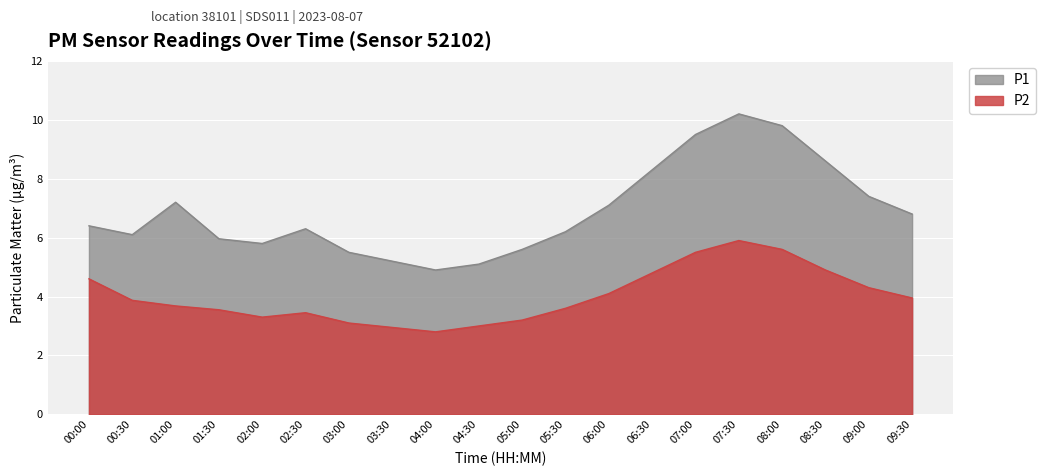

Is the value of P2 at 00:00 greater than the value of P1 at 00:00?

No